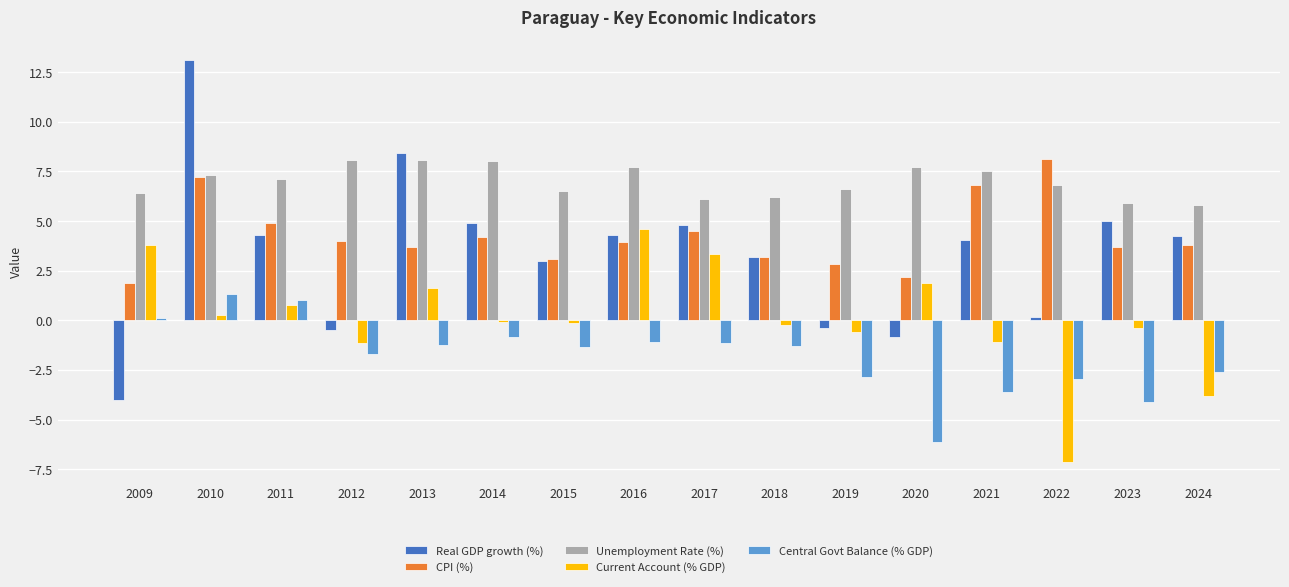

What is the minimum value shown in the chart?

-7.1